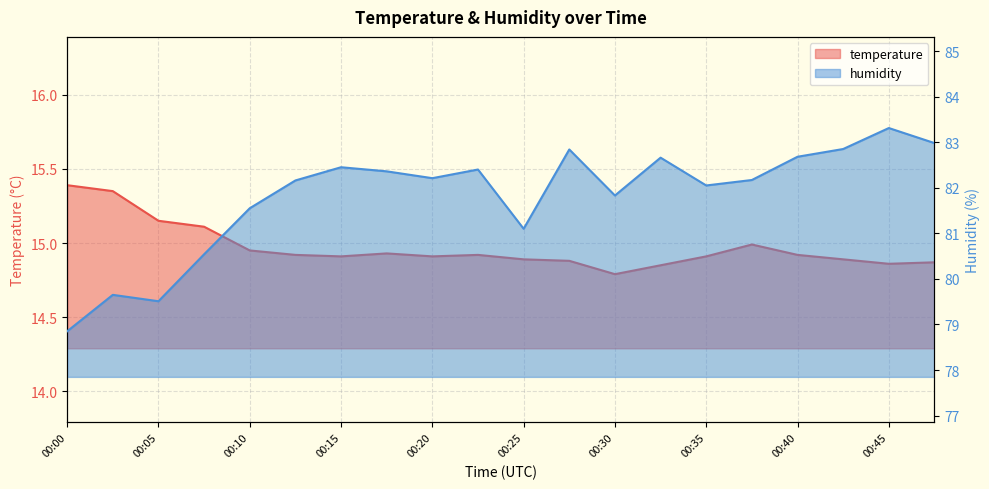

True or false: humidity and temperature cross at least once.

False